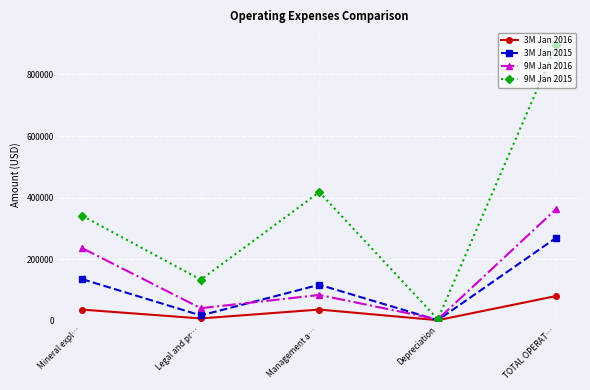

How many interior local valleys does the 9M Jan 2015 series have?

2